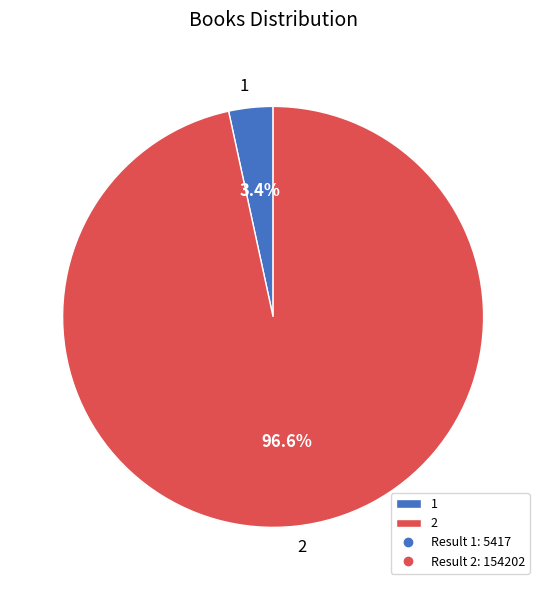

How many segments does this pie chart have?

2